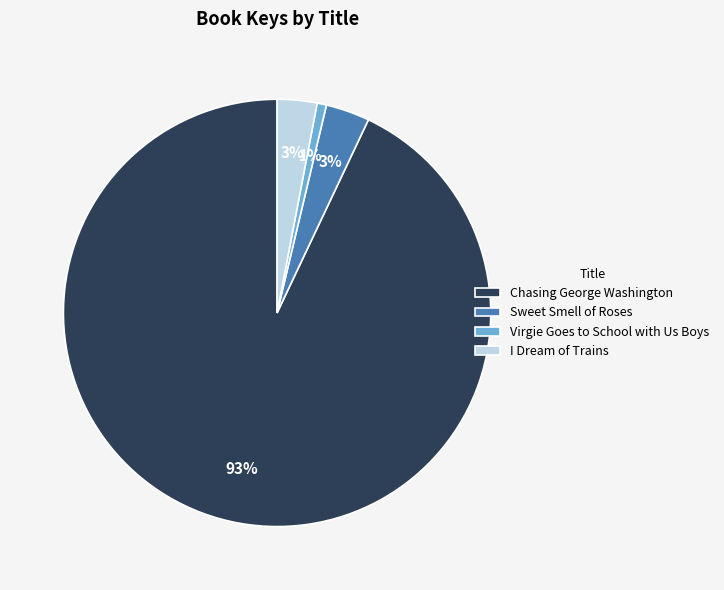

Between Sweet Smell of Roses and Chasing George Washington, which is larger?

Chasing George Washington